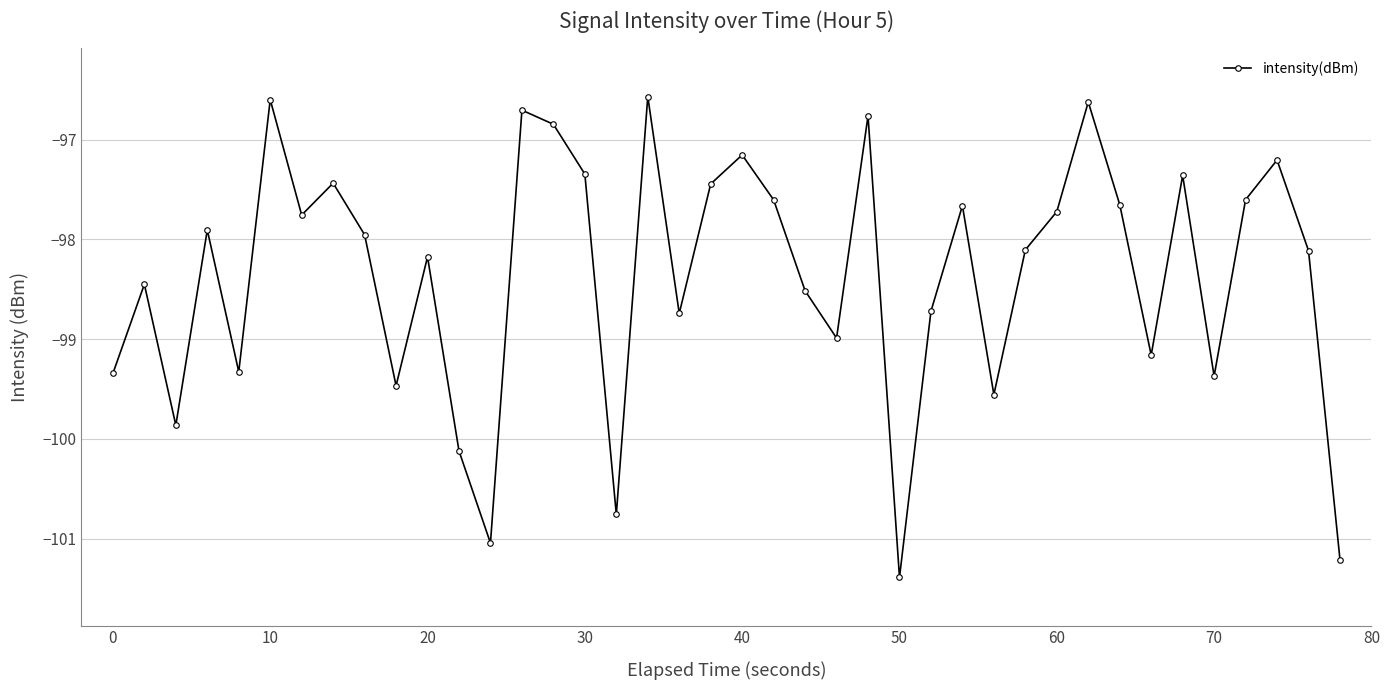

What is the difference between the maximum and minimum values?

4.8